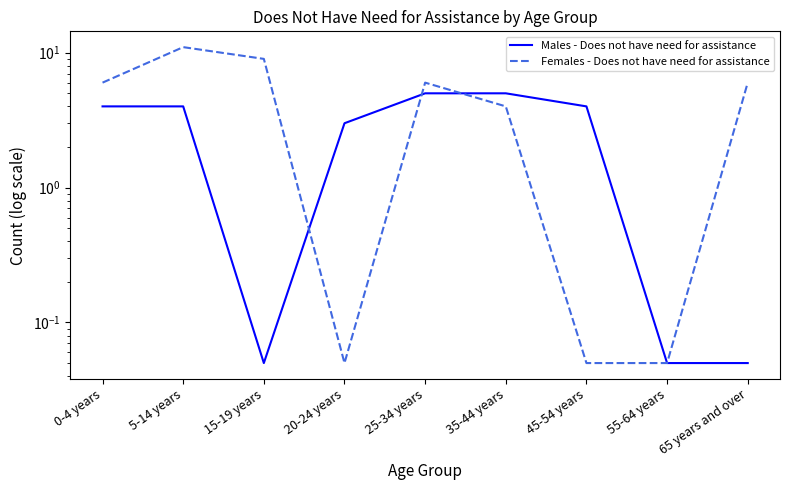

Which series has the largest total across all categories?

Females - Does not have need for assistance